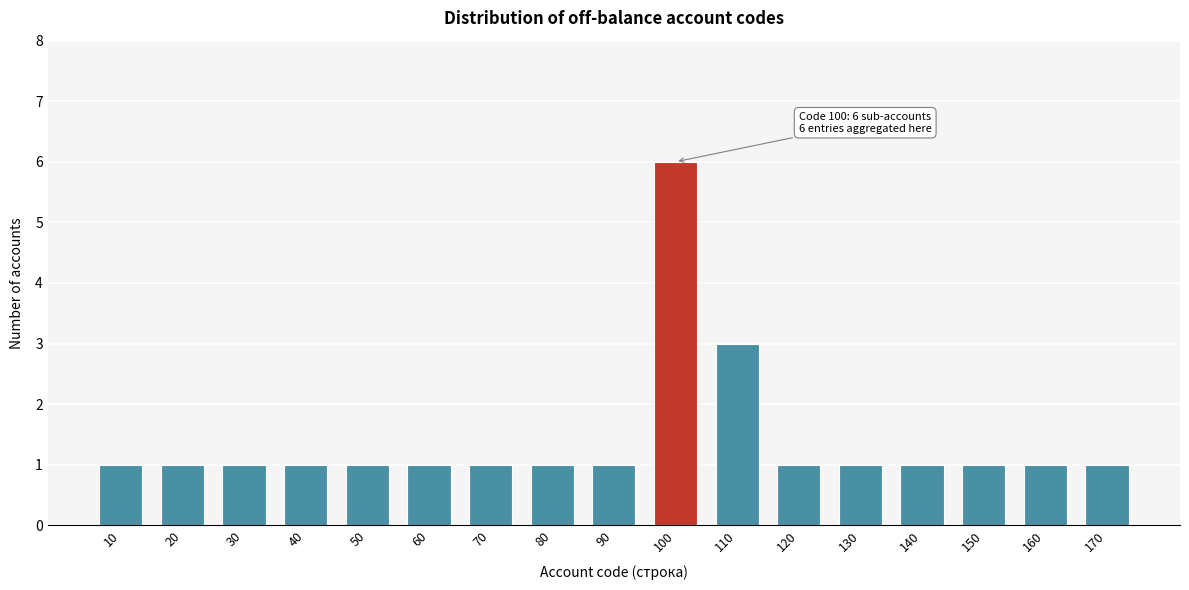

Reading left to right, extract all data points from this chart.

1	1	1	1	1	1	1	1	1	6	3	1	1	1	1	1	1